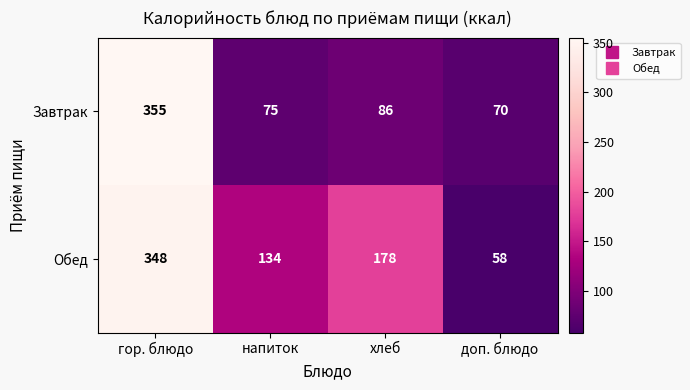

At which category is the sum across all series the highest?

гор. блюдо